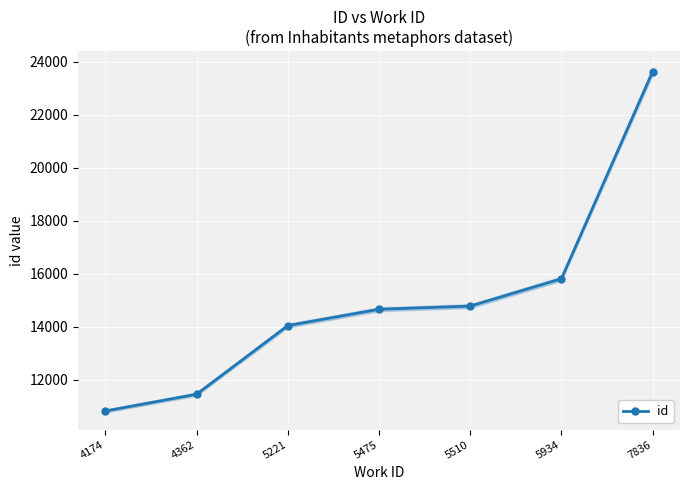

What is the difference between the maximum and minimum values?

12796